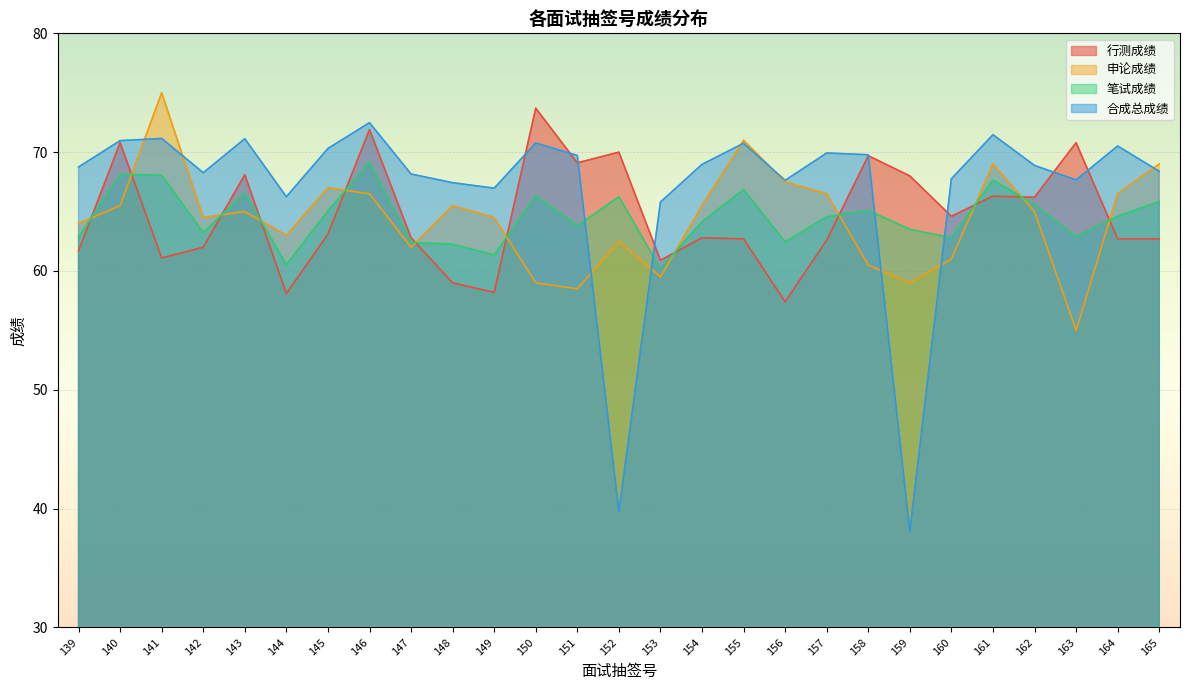

Where is the first local maximum for 申论成绩?

141